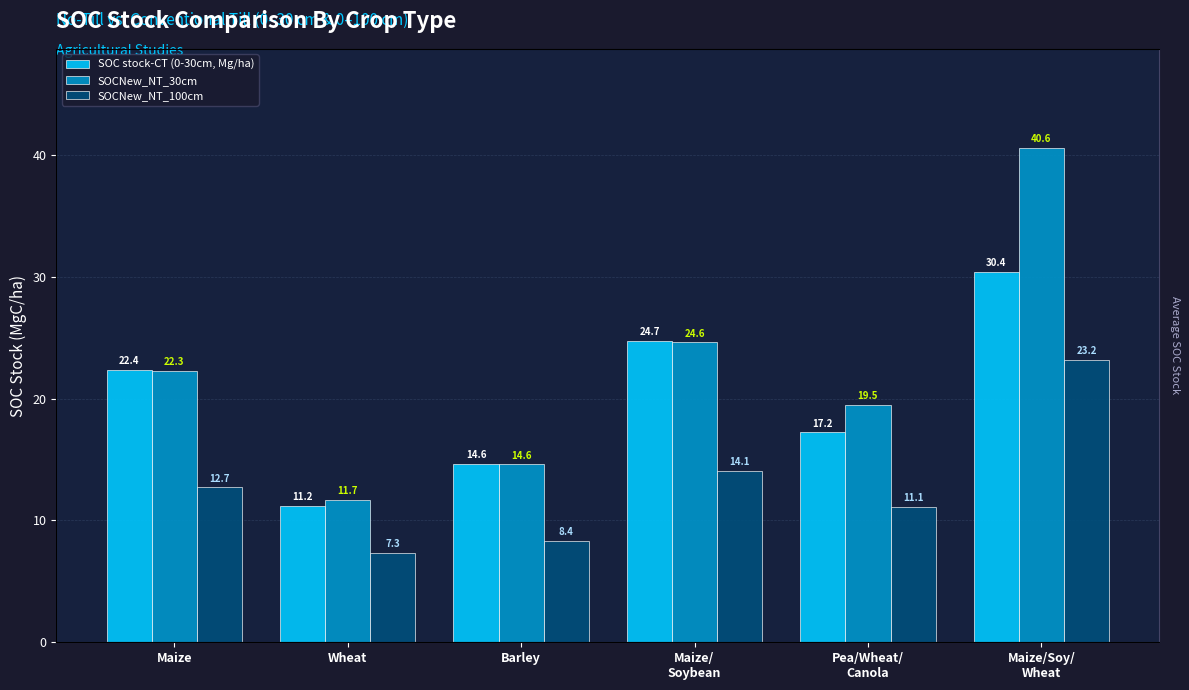

What is the label of the 3rd bar from the right?

Maize/
Soybean